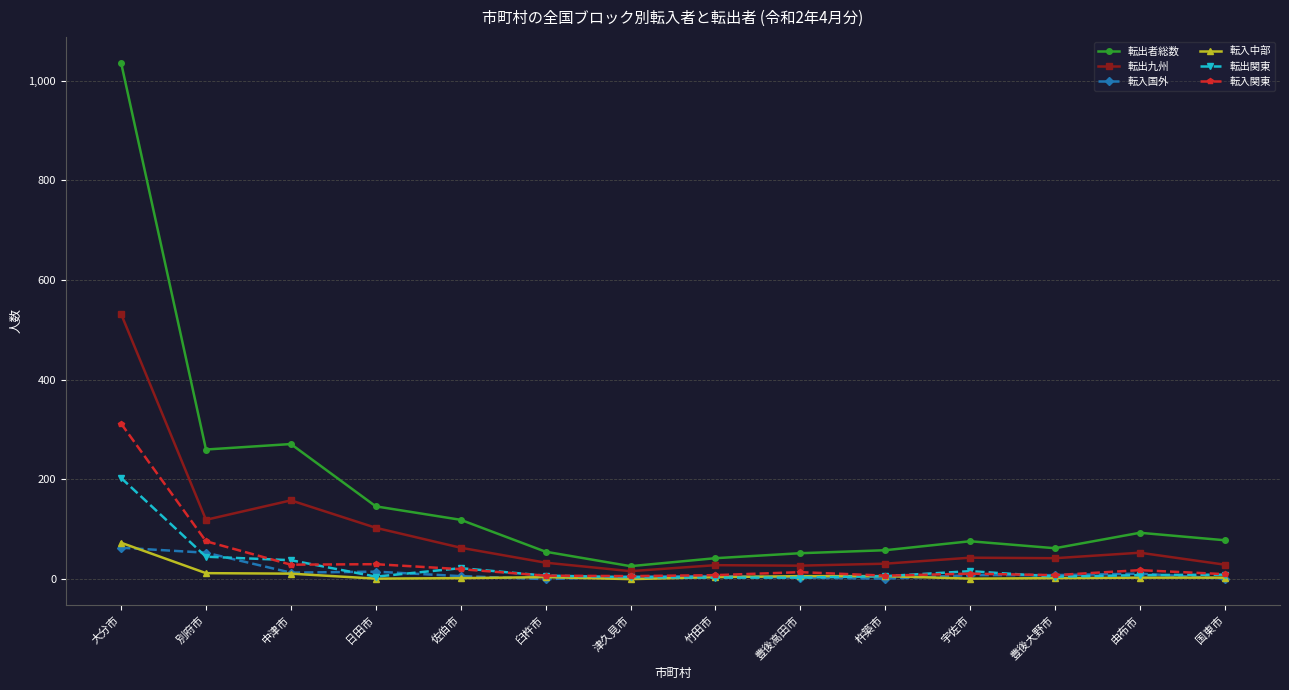

Which series changed the most between 津久見市 and 由布市?

転出者総数